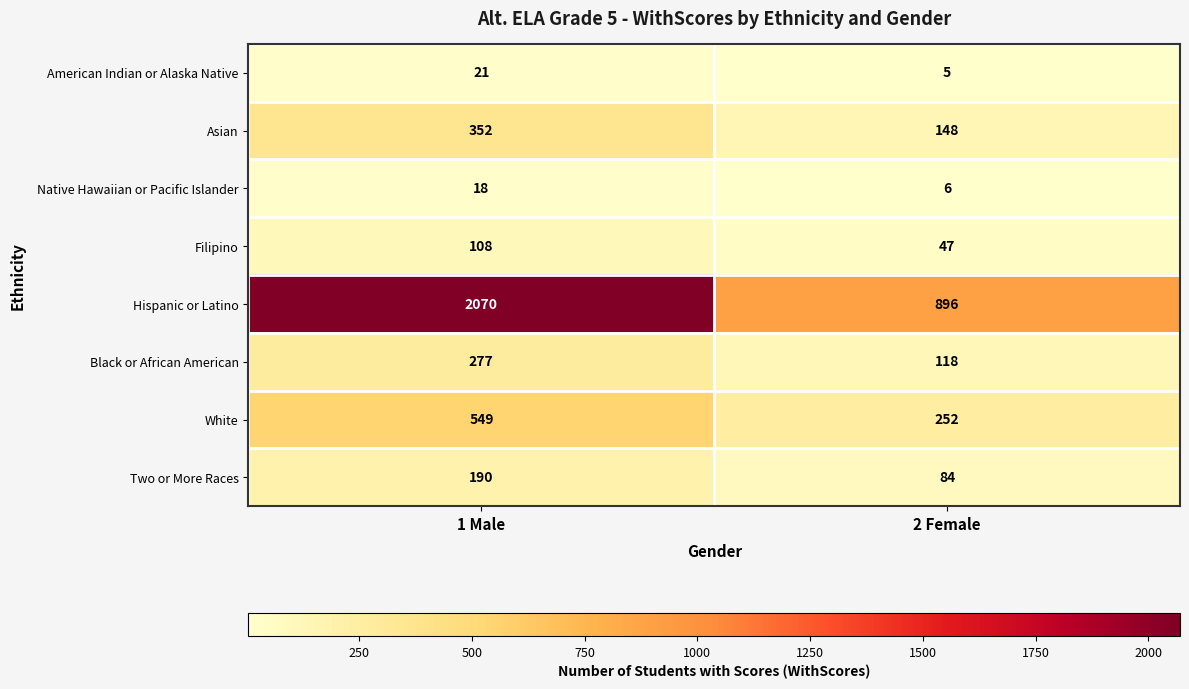

At which label is Filipino closest to 77?

2 Female